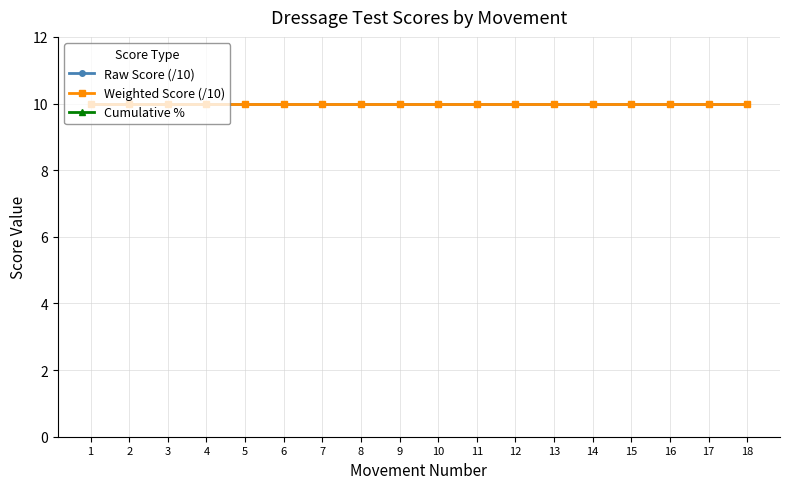

What is the value of the Cumulative % point at the 13th from the left?

100